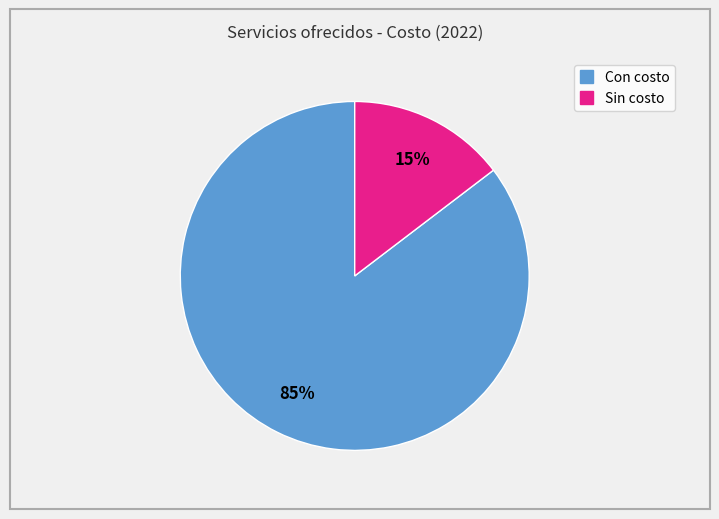

Is there a majority slice in this chart?

Yes